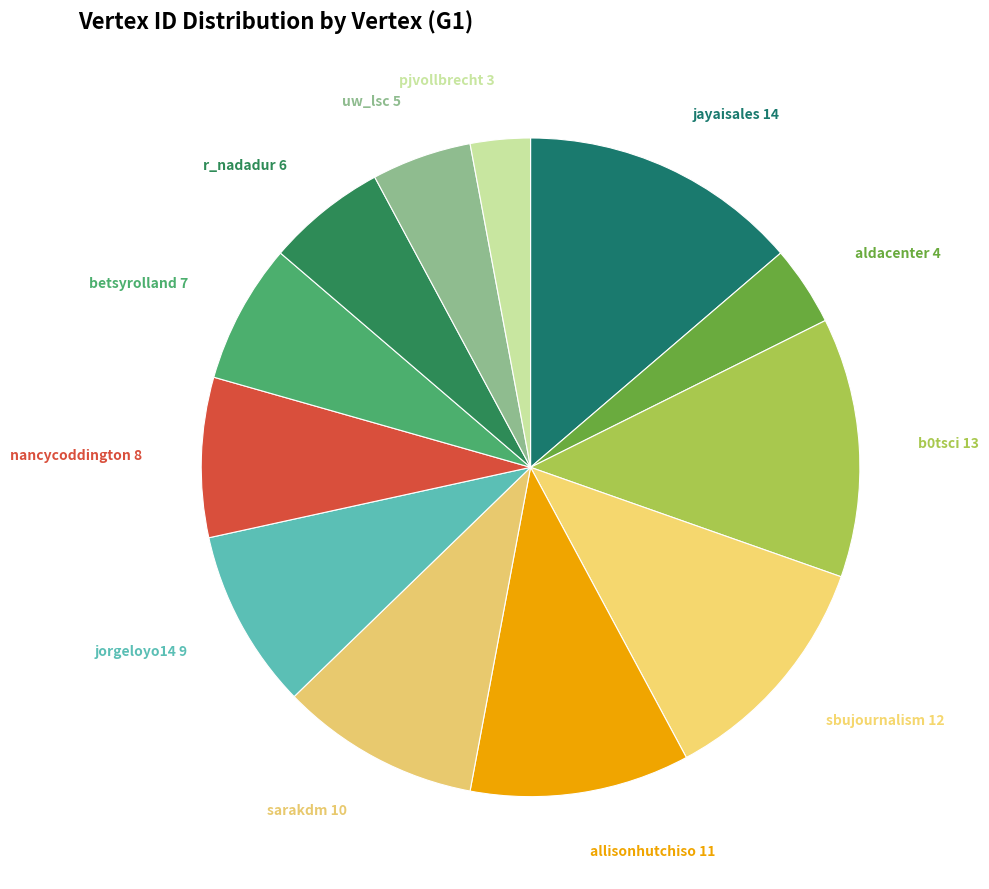

How many segments does this pie chart have?

12